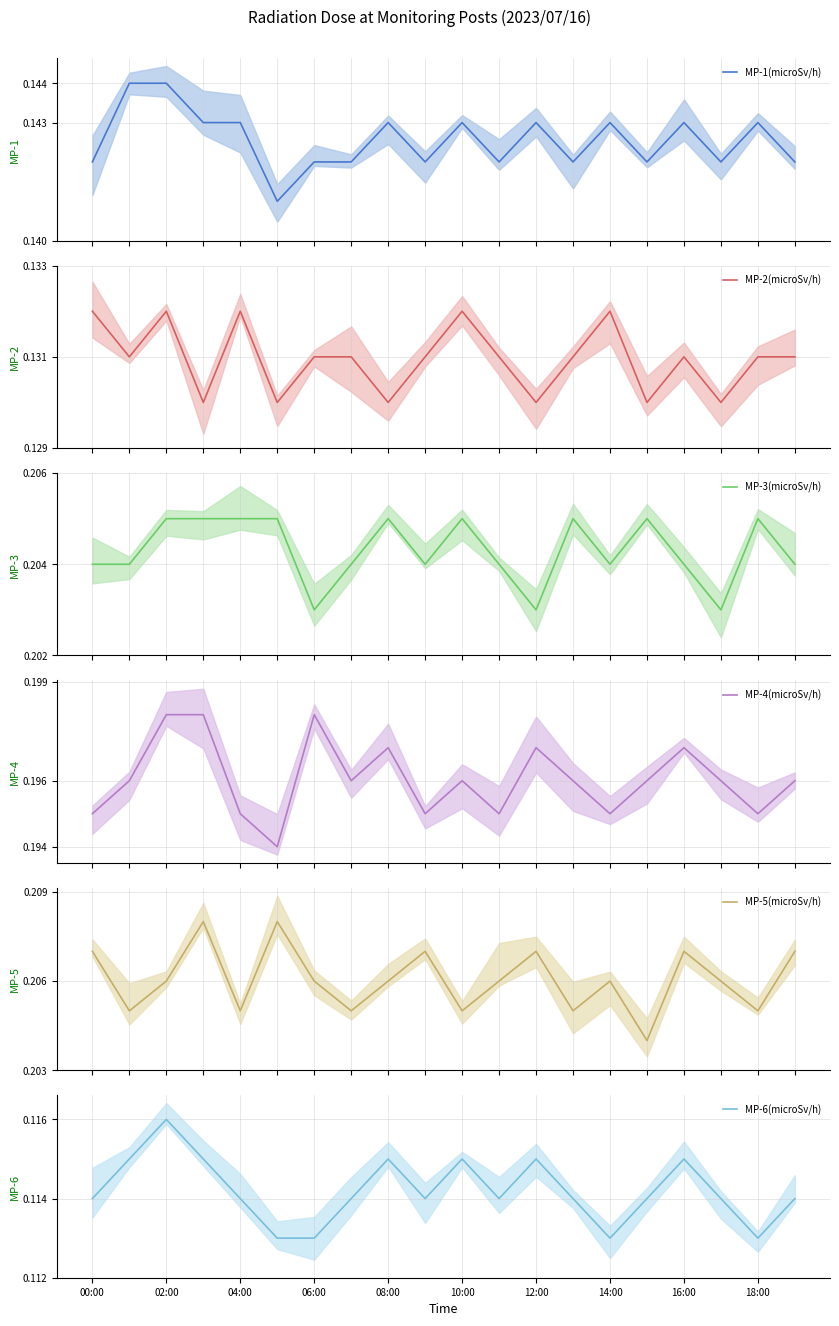

What are all the series names shown in the legend?

MP-1(microSv/h), MP-2(microSv/h), MP-3(microSv/h), MP-4(microSv/h), MP-5(microSv/h), MP-6(microSv/h)